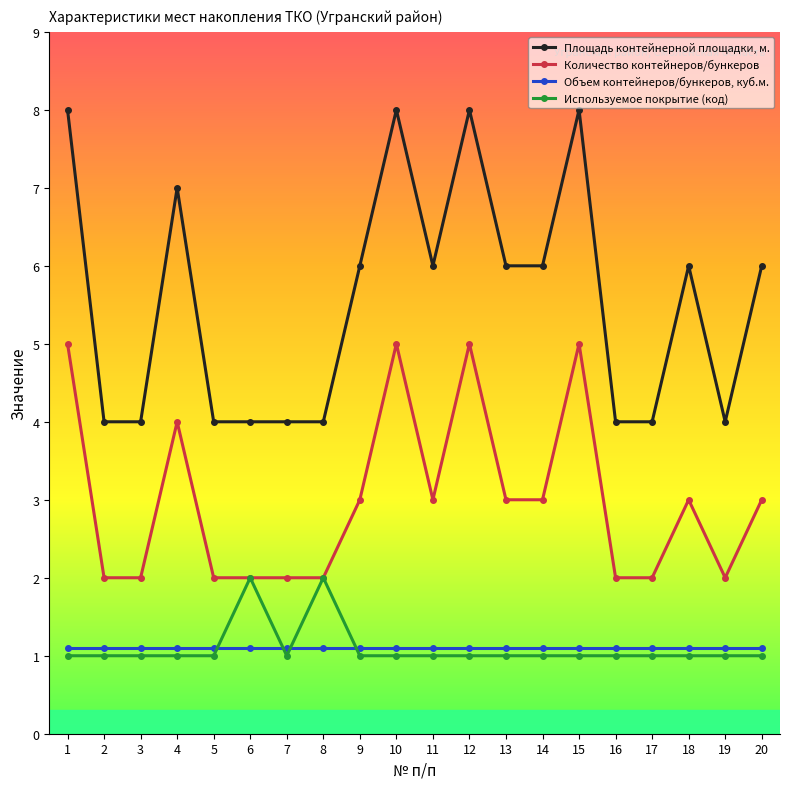

What is the minimum value for Площадь контейнерной площадки, м.?

4.0